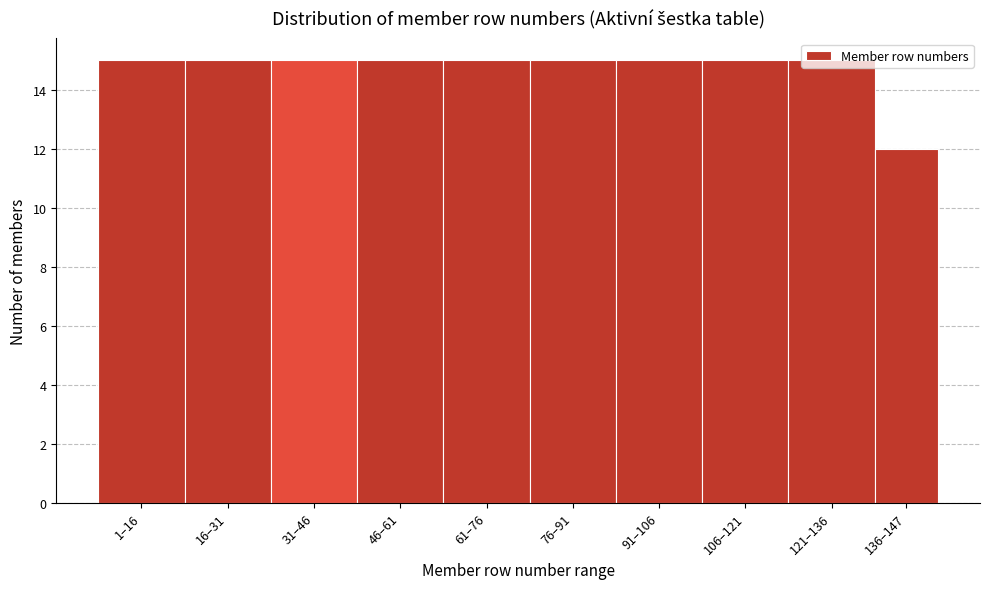

What is the sum of all values?

147